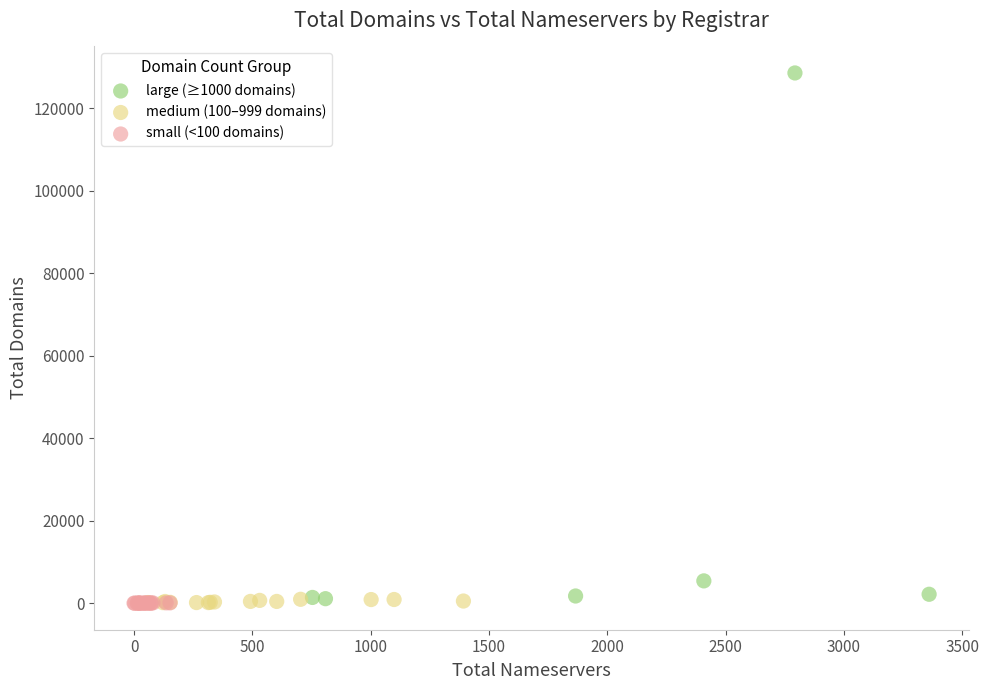

Which series has the widest spread of Y values?

large (≥1000 domains)